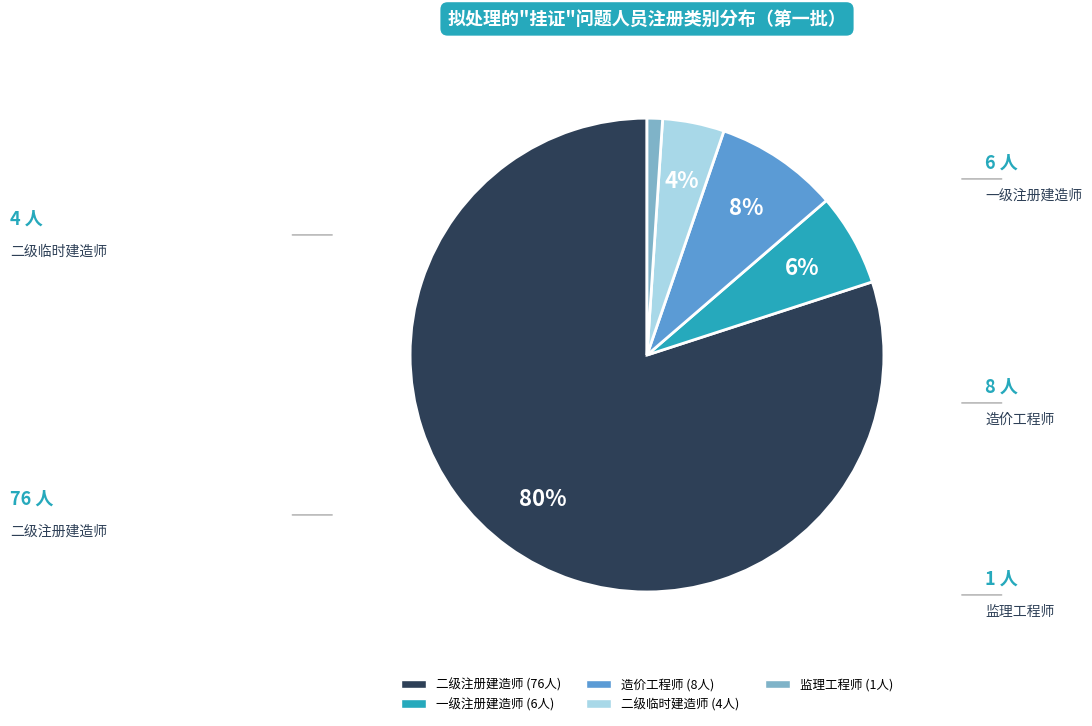

Rank the categories by value from lowest to highest.

监理工程师, 二级临时建造师, 一级注册建造师, 造价工程师, 二级注册建造师